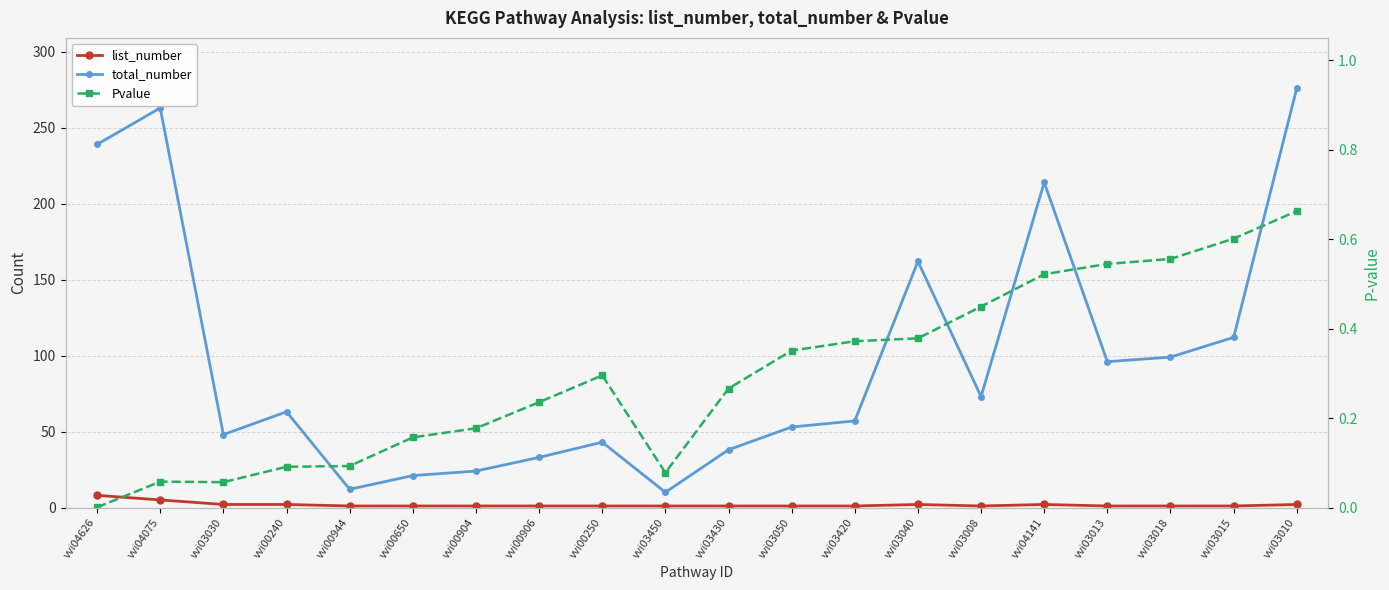

What is the minimum value for list_number?

1.0